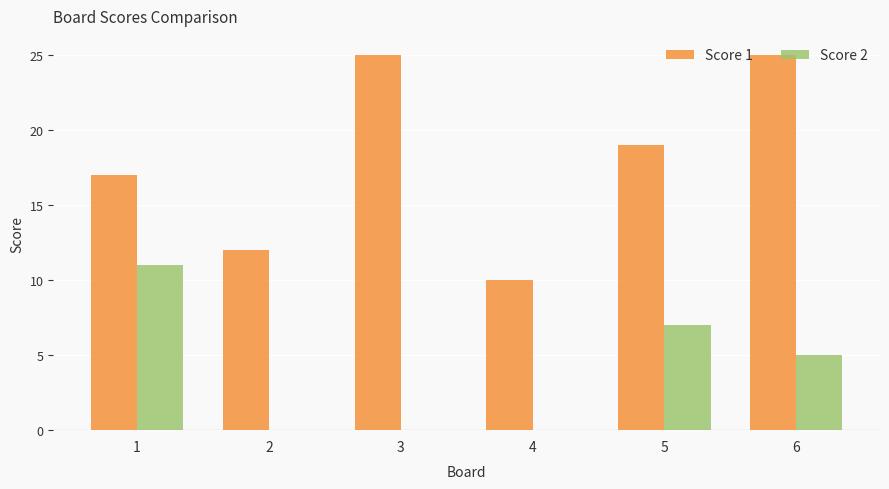

Reading left to right, transcribe all the data shown in this chart.

Score 1: 17	12	25	10	19	25
Score 2: 11	0	0	0	7	5